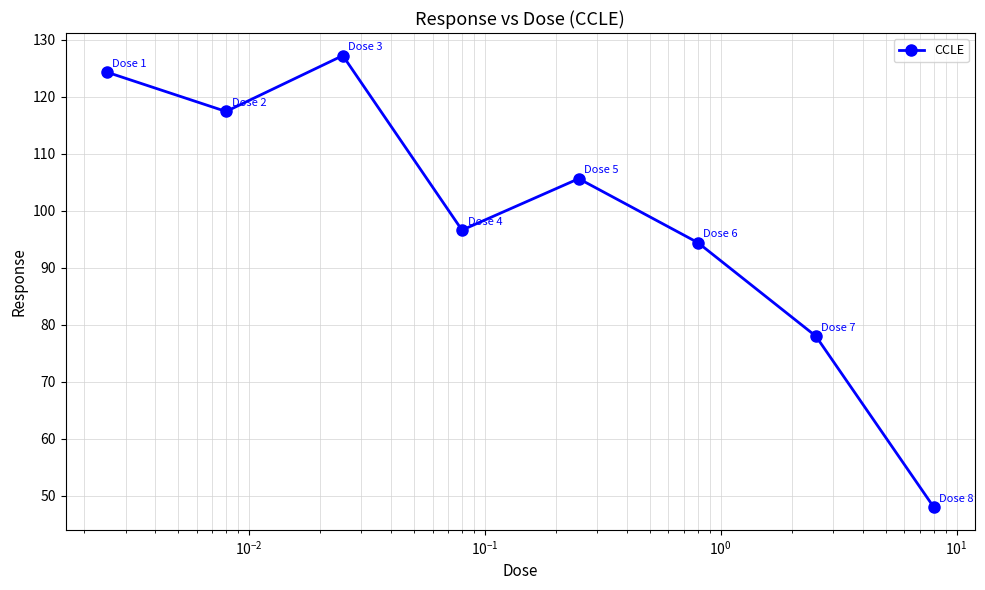

How many lines are shown in the chart?

1